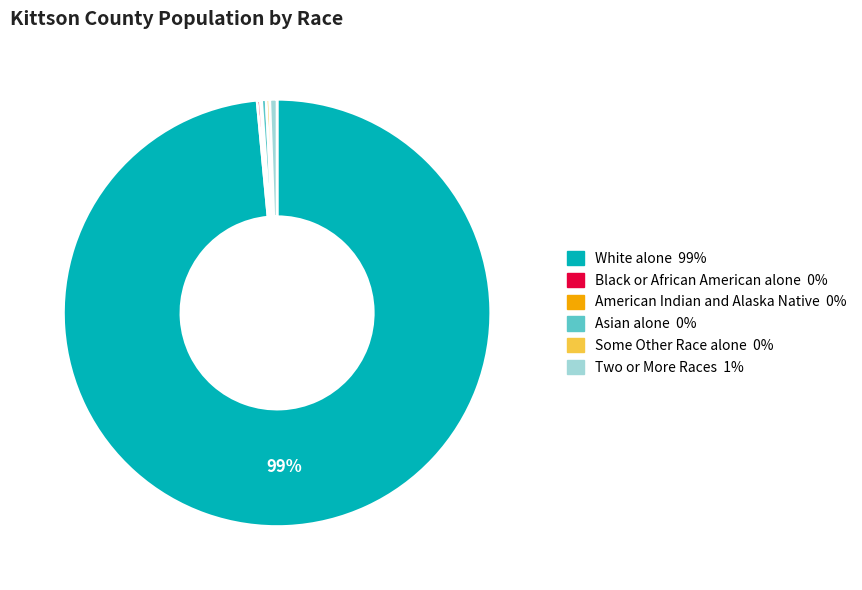

Is there a majority slice in this chart?

Yes